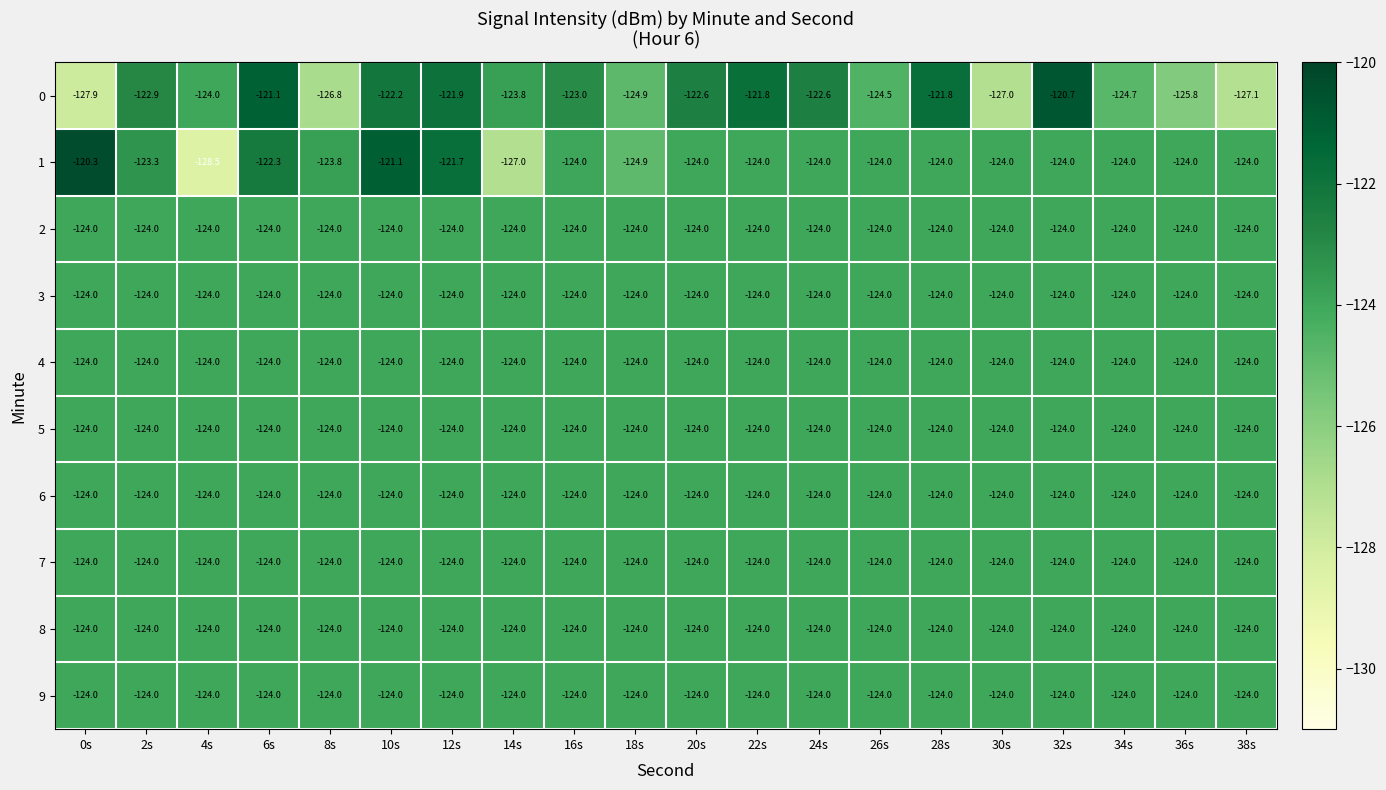

Which label corresponds to the largest value in the chart?

0s